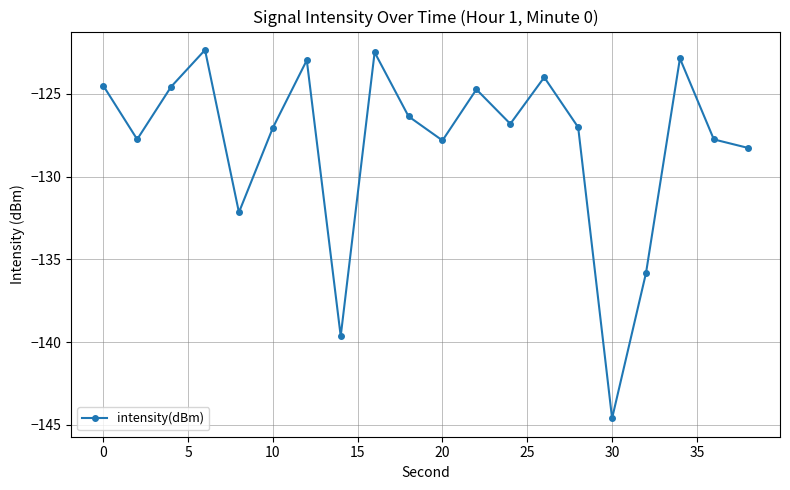

What is the minimum value shown in the chart?

-144.6